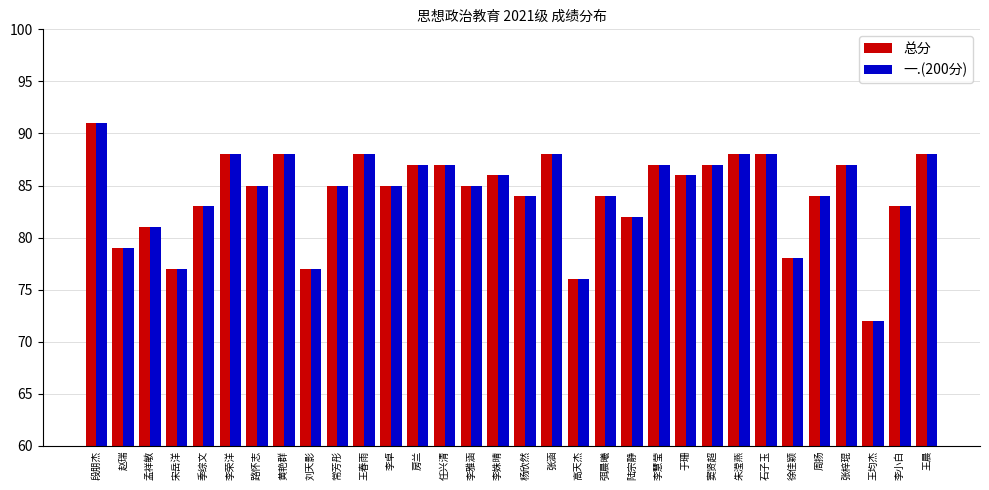

What is the total value across all series at 窦贤超?

174